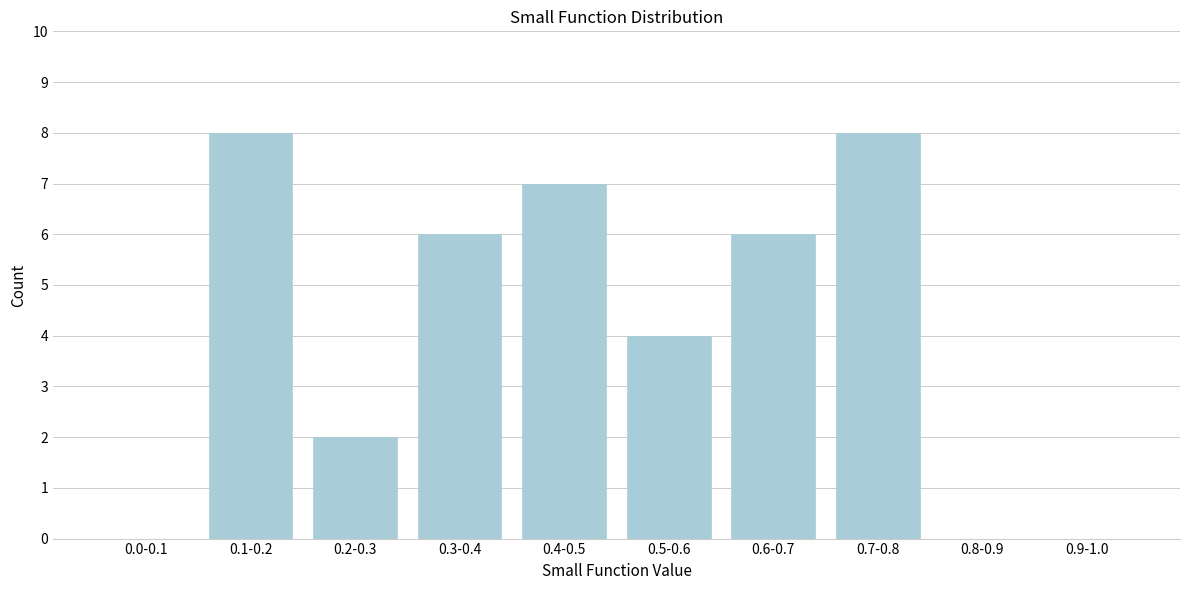

Reading left to right, extract all data points from this chart.

0.0-0.1=0	0.1-0.2=8	0.2-0.3=2	0.3-0.4=6	0.4-0.5=7	0.5-0.6=4	0.6-0.7=6	0.7-0.8=8	0.8-0.9=0	0.9-1.0=0